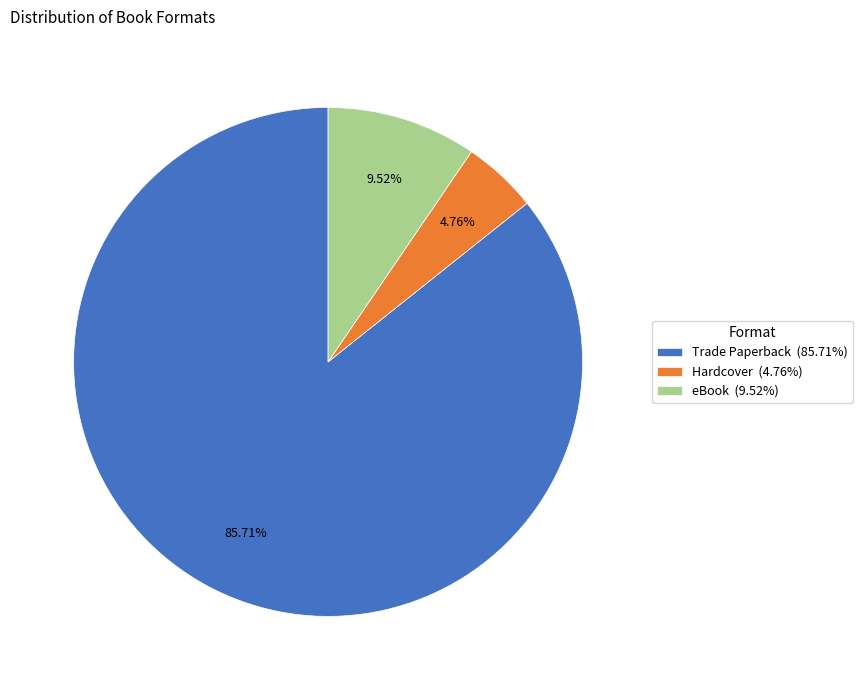

Which category has the biggest portion of the pie?

Trade Paperback